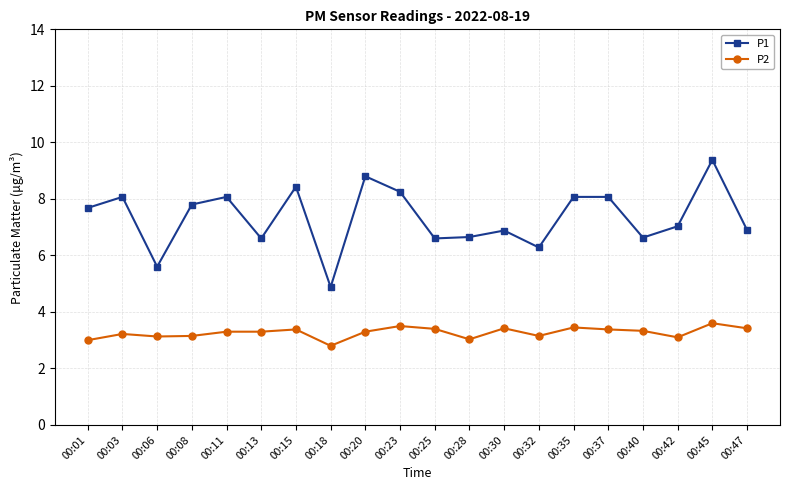

Which series changed the most between 00:15 and 00:20?

P1